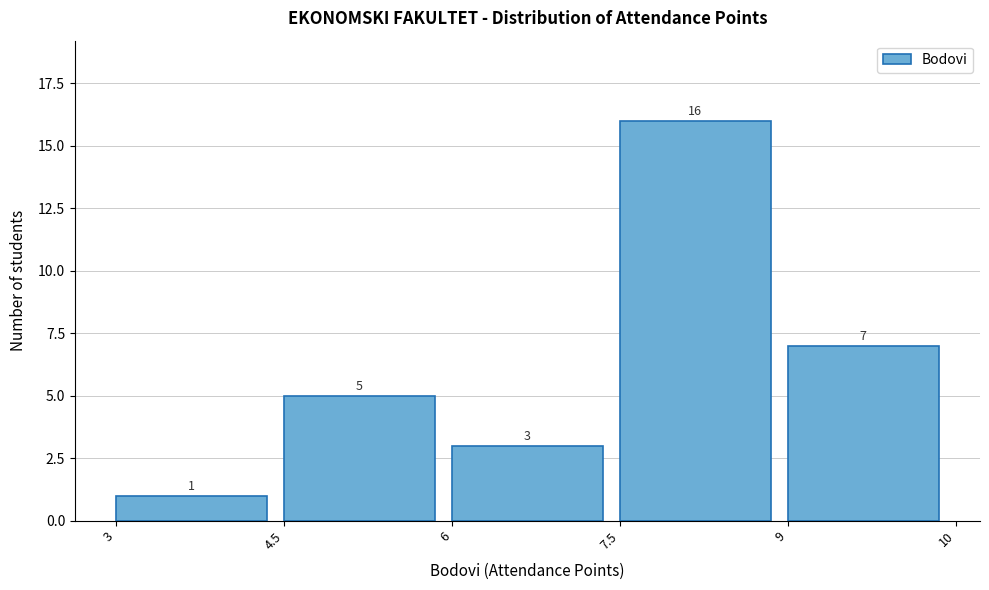

Reading right to left, extract all data points from this chart.

7	16	3	5	1